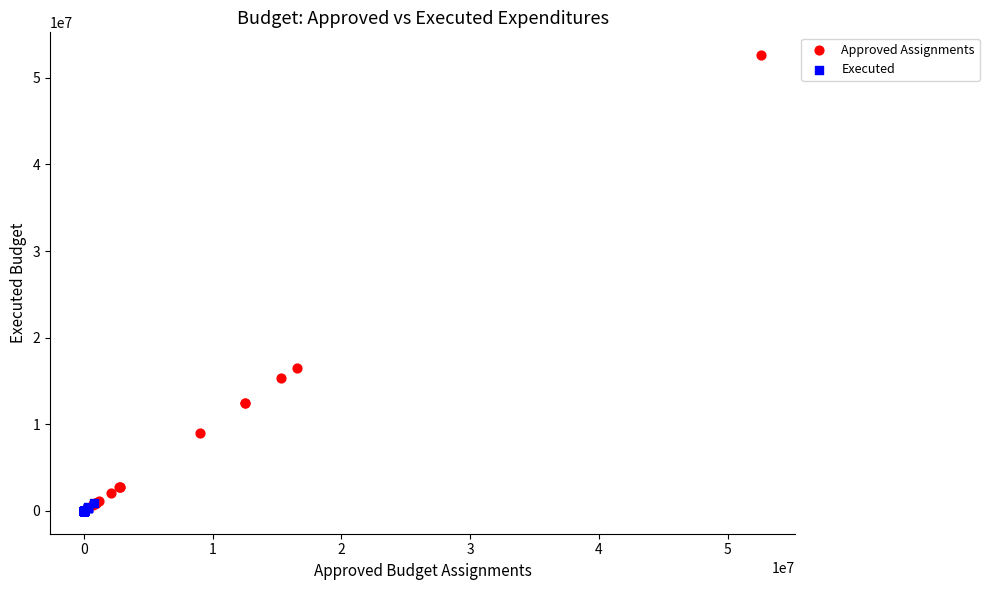

What are all the series names shown in the legend?

Approved Assignments, Executed